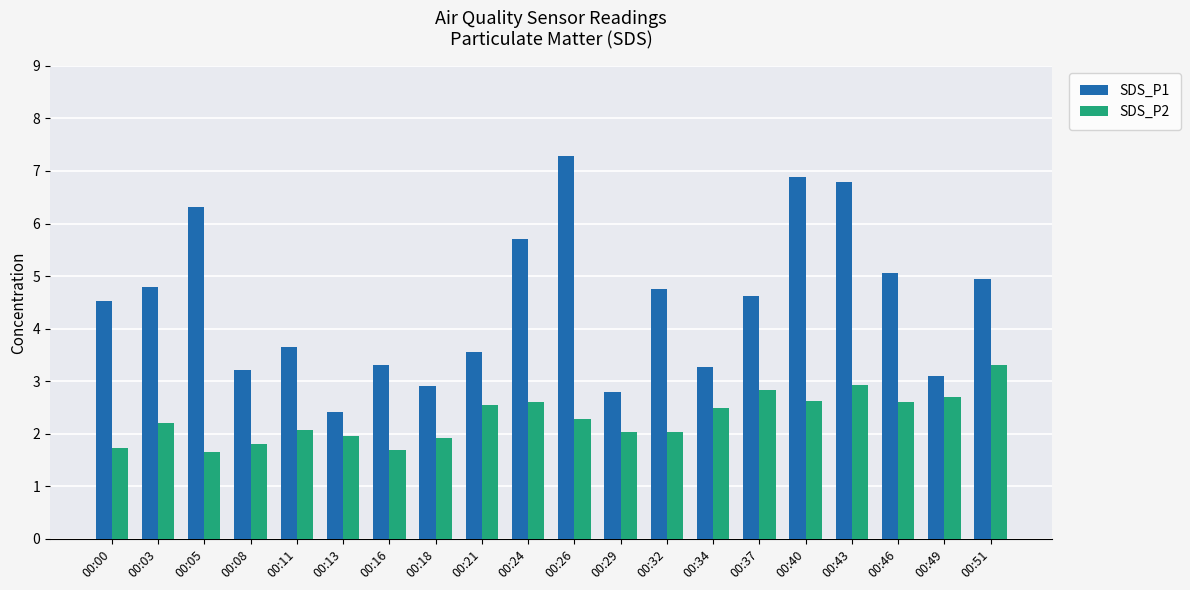

Which series has the widest spread of values?

SDS_P1